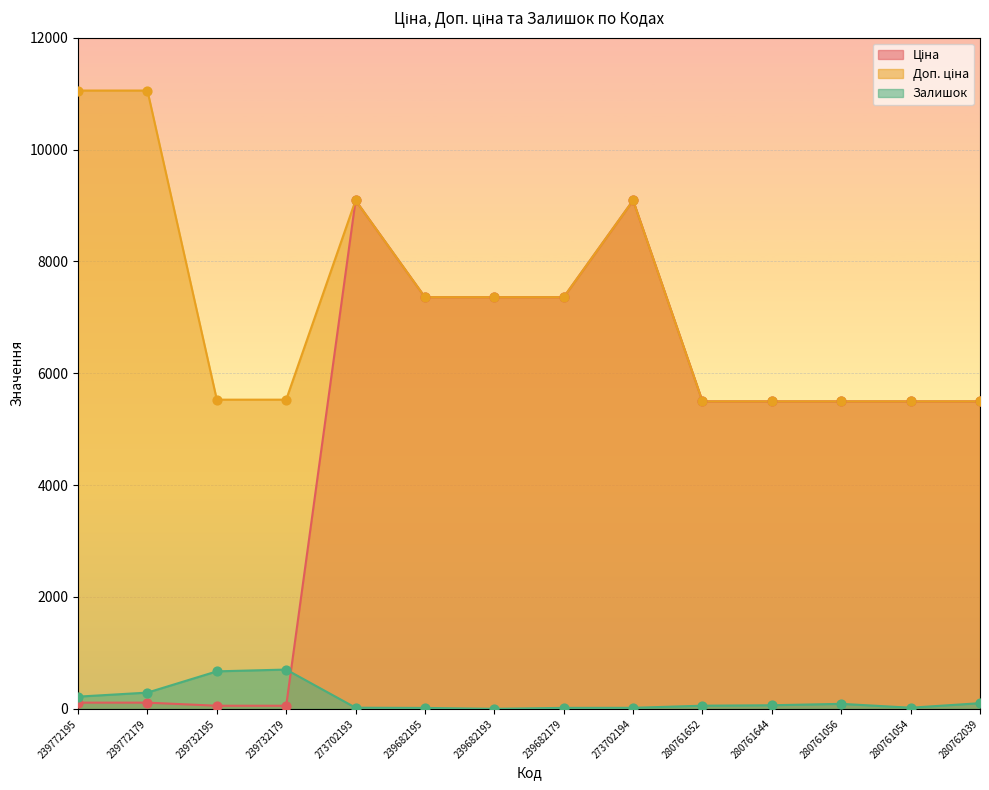

Which series has the largest Y range (max minus min)?

Ціна